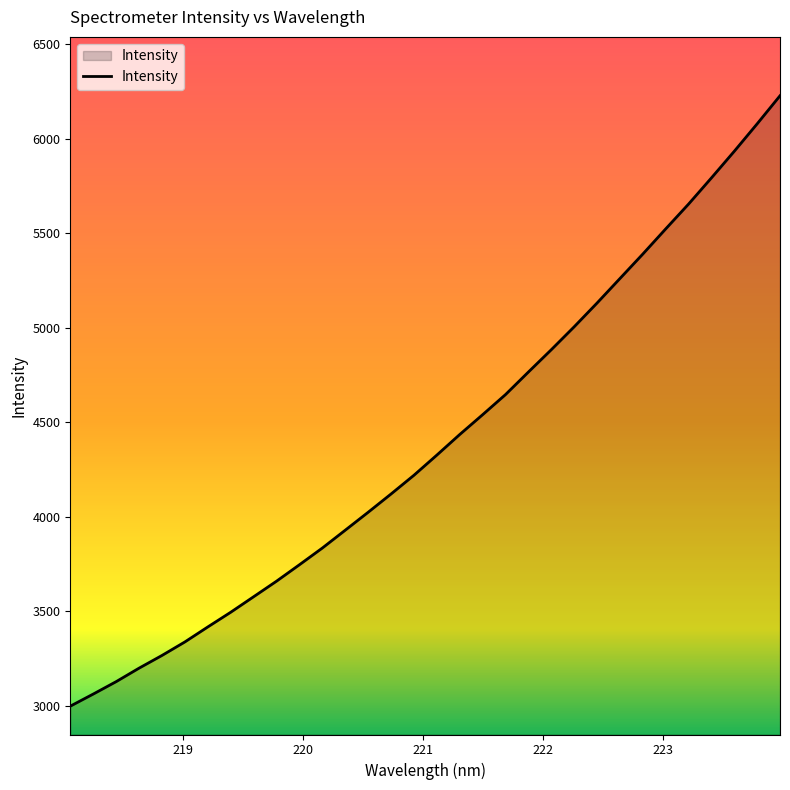

Does the chart display data point markers on the line(s)?

No